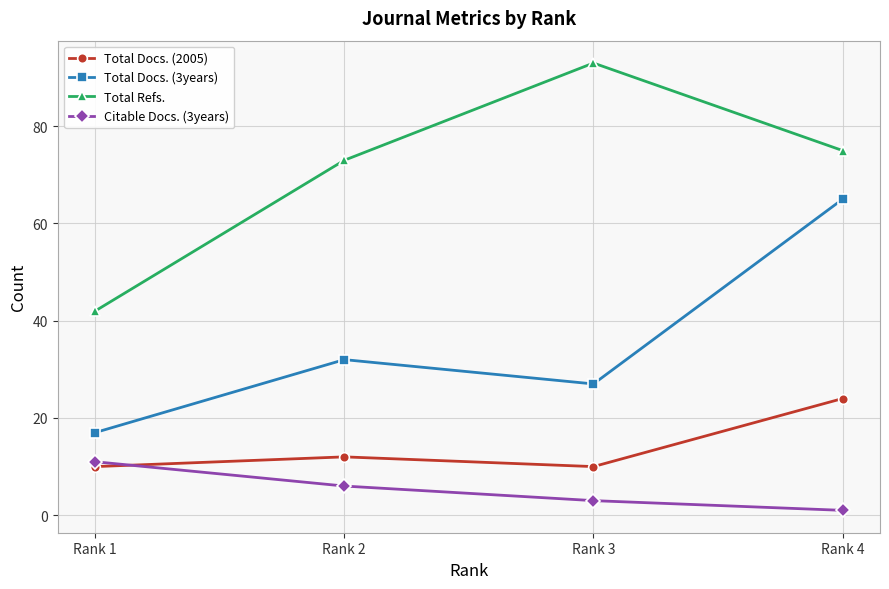

What is the value of the Citable Docs. (3years) point at the 1st from the left?

11